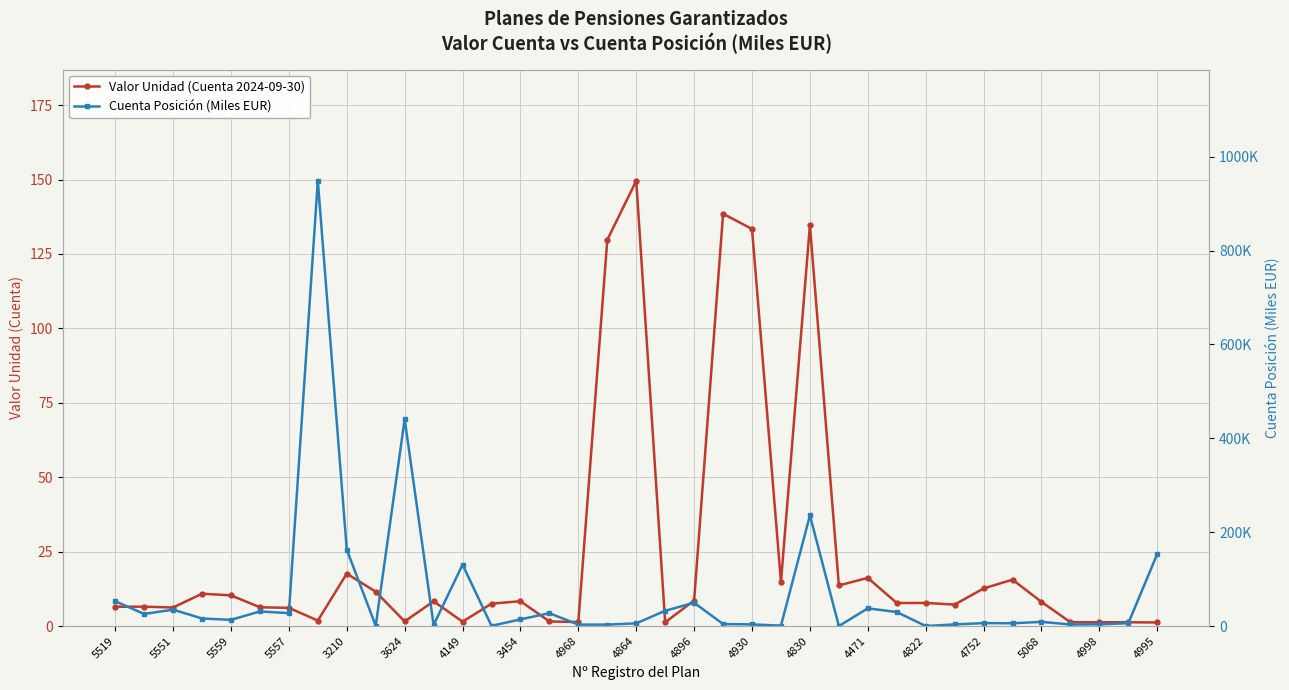

Rank the series by their average value, from lowest to highest.

Valor Unidad (Cuenta 2024-09-30), Cuenta Posición (Miles EUR)